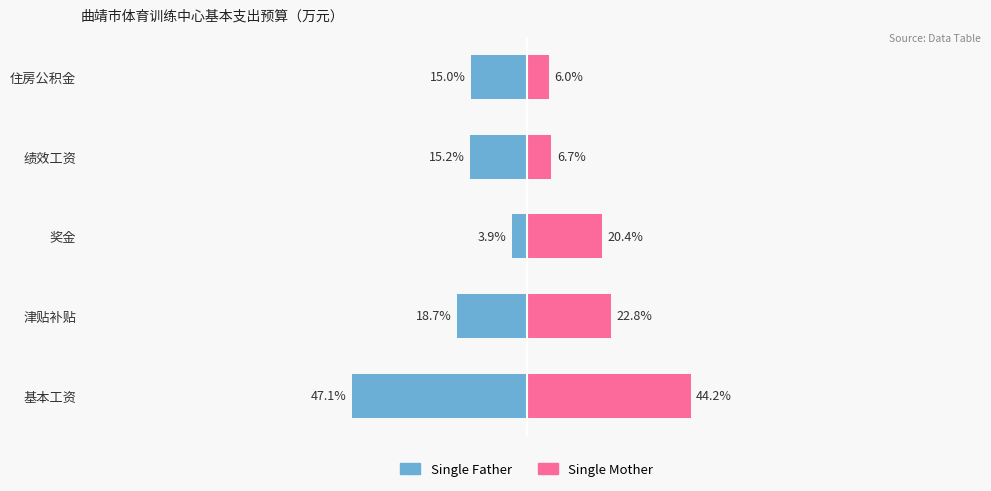

Which series changed the most between 基本工资 and 绩效工资?

Single Mother